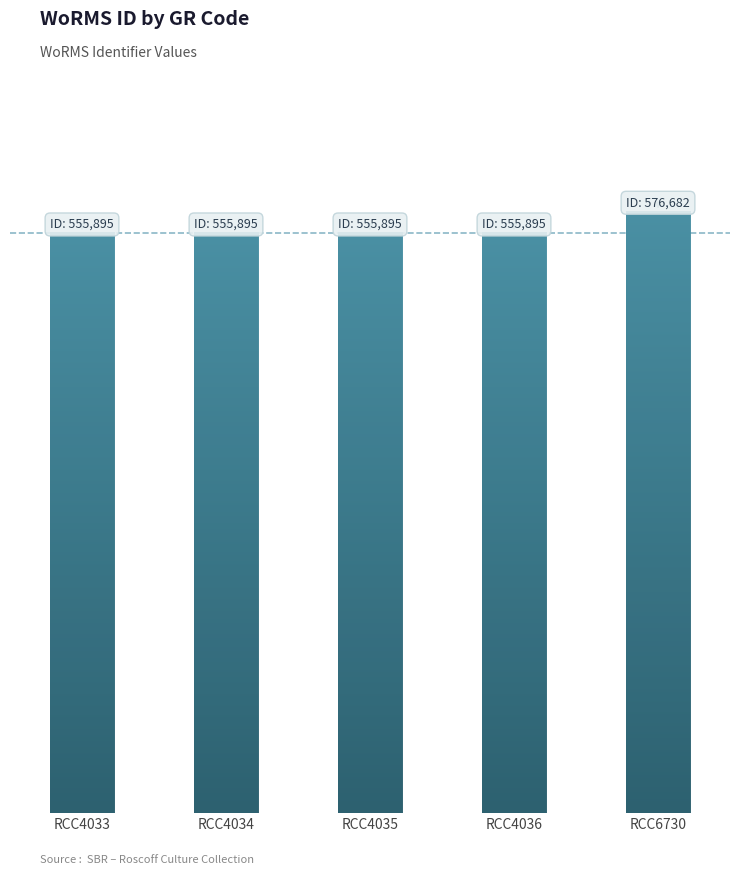

Reading right to left, what are all the values shown in this chart?

RCC6730=576682	RCC4036=555895	RCC4035=555895	RCC4034=555895	RCC4033=555895